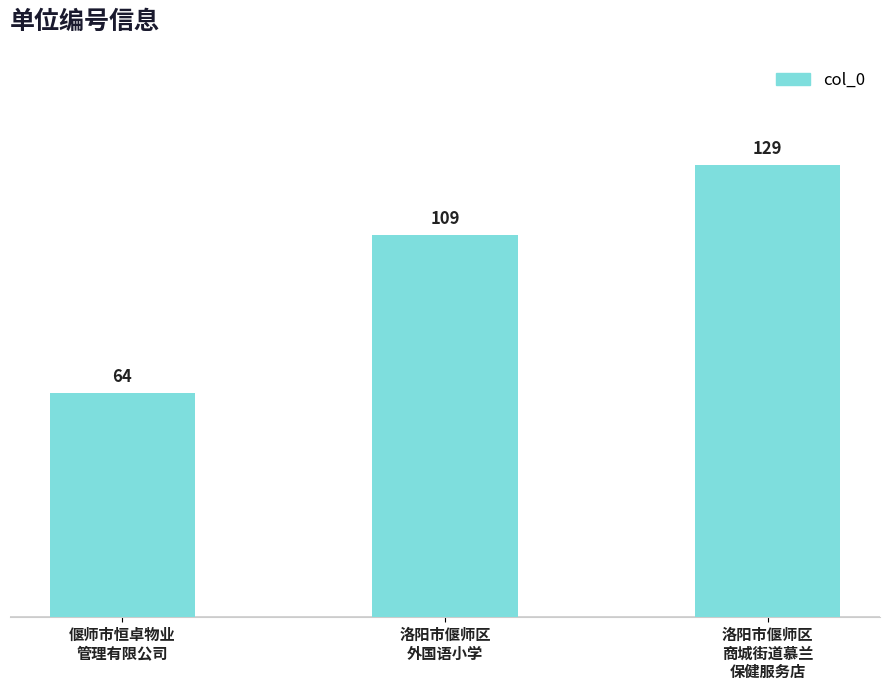

Rank the categories by value from highest to lowest.

洛阳市偃师区
商城街道慕兰
保健服务店, 洛阳市偃师区
外国语小学, 偃师市恒卓物业
管理有限公司